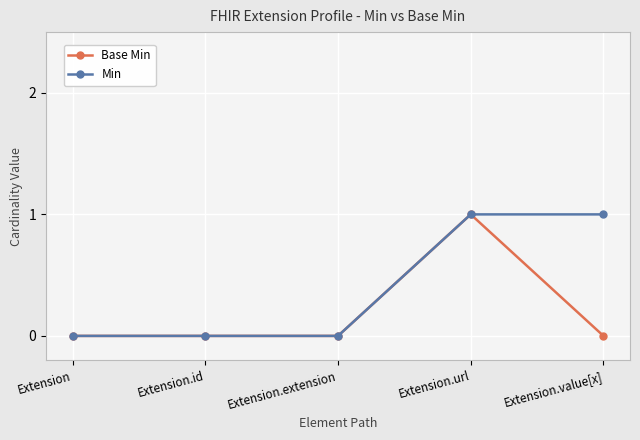

Is it true that Min equals -1 at Extension.extension?

False